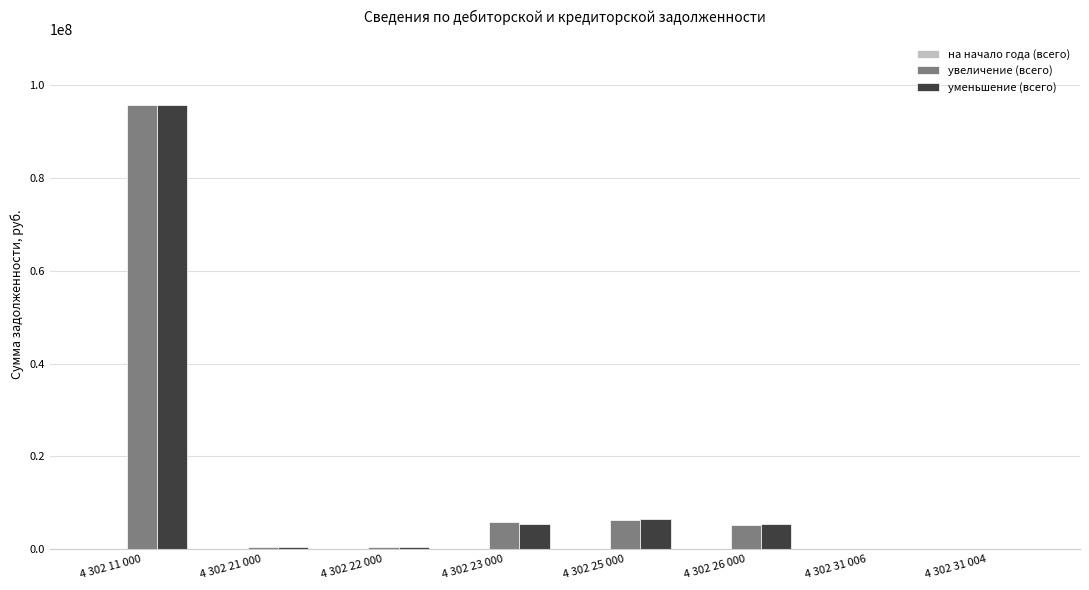

Which category has the highest value across all series?

4 302 11 000